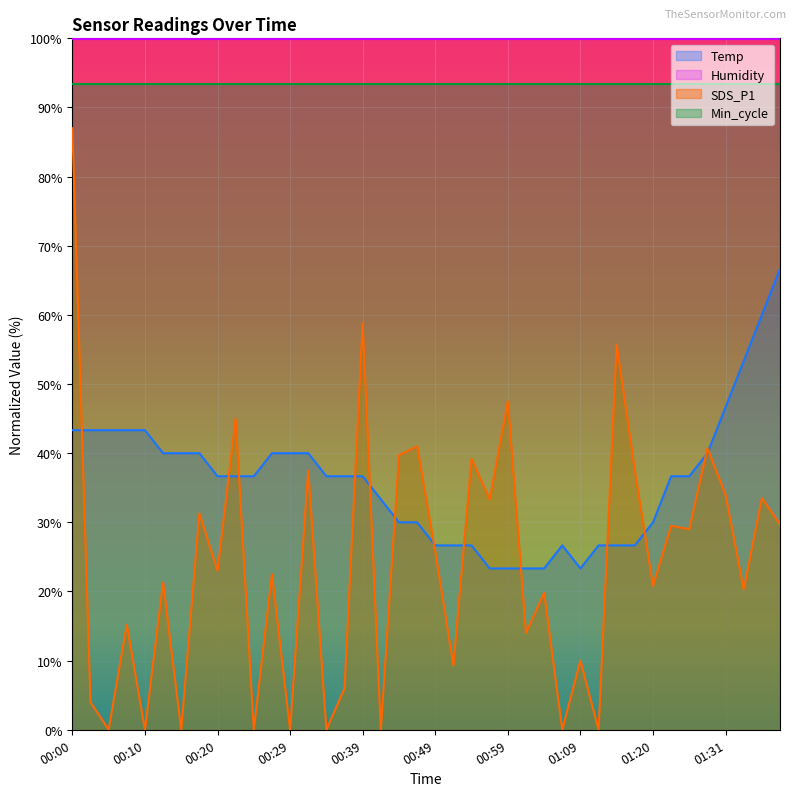

Which series has the largest range (max minus min)?

SDS_P1